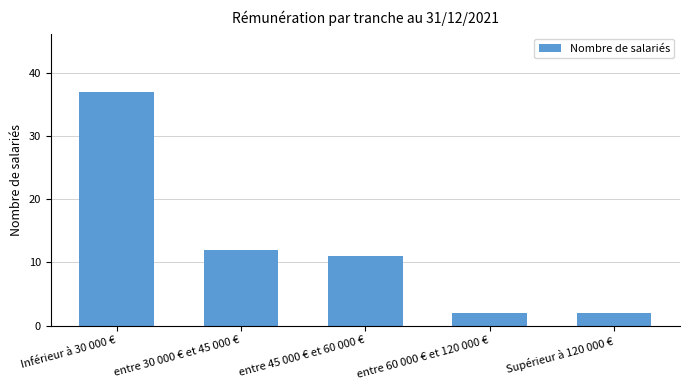

What is the minimum value shown in the chart?

2